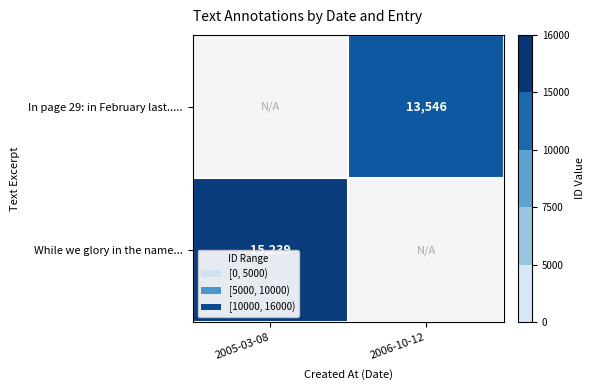

True or false: While we glory in the name... has a value of 9496.8 at 2005-03-08.

False